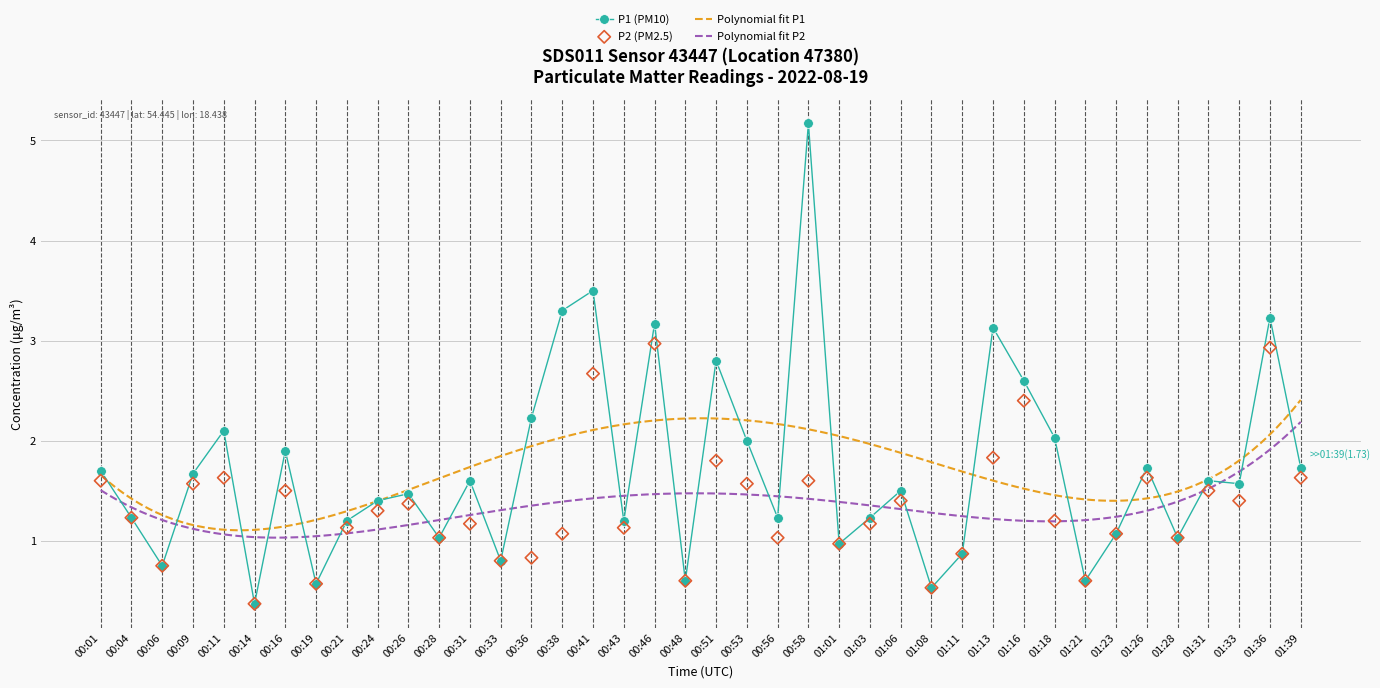

Which series reaches the minimum Y coordinate?

P1